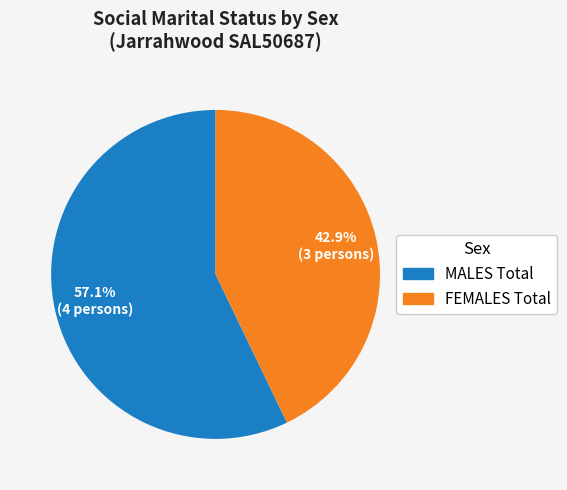

What is the smallest slice in the pie chart?

FEMALES Total